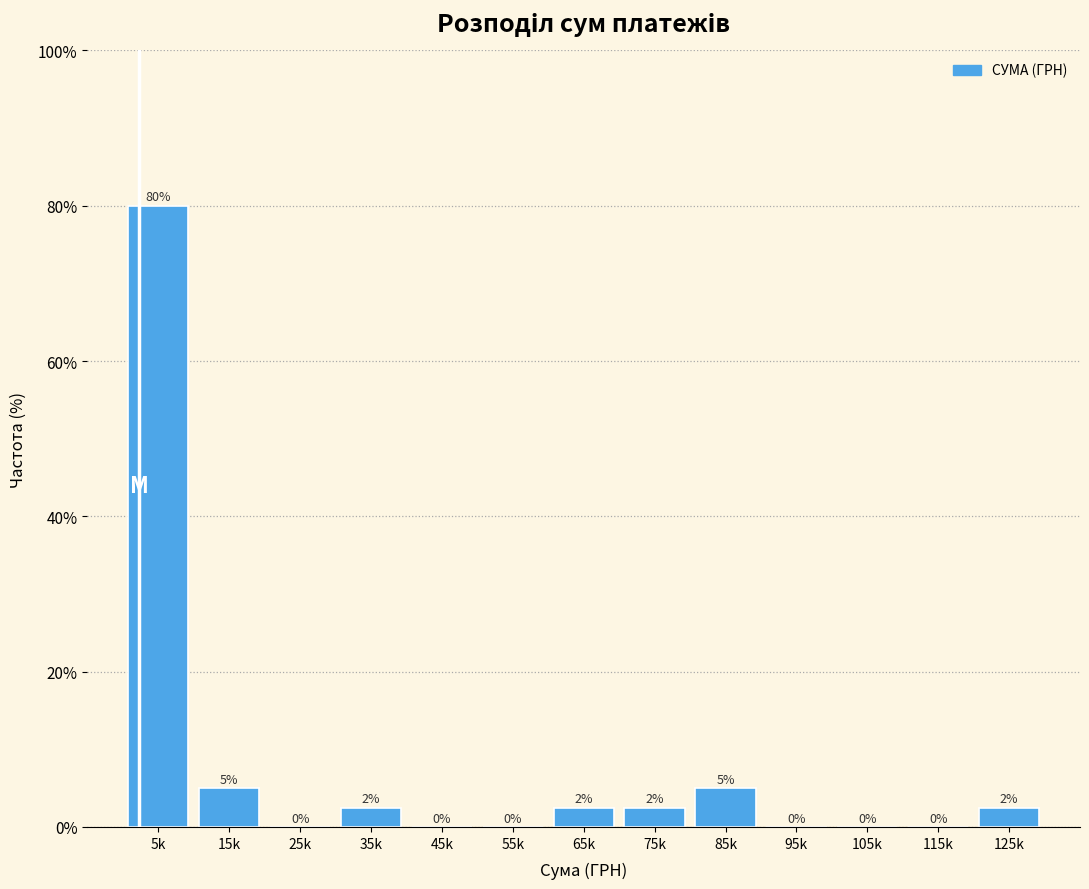

Between 85k and 55k, which is larger?

85k